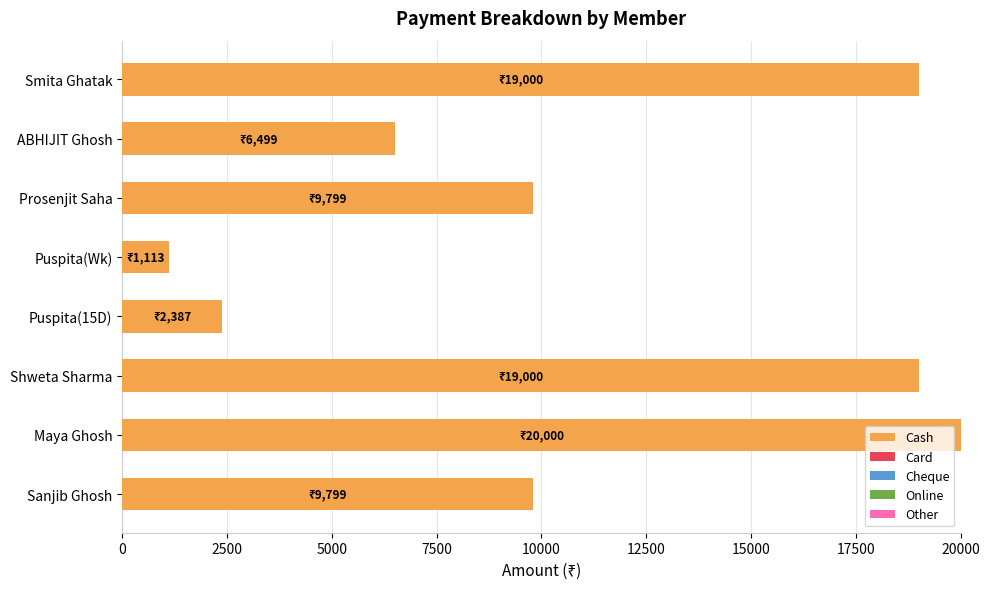

How many bars are there in total?

8